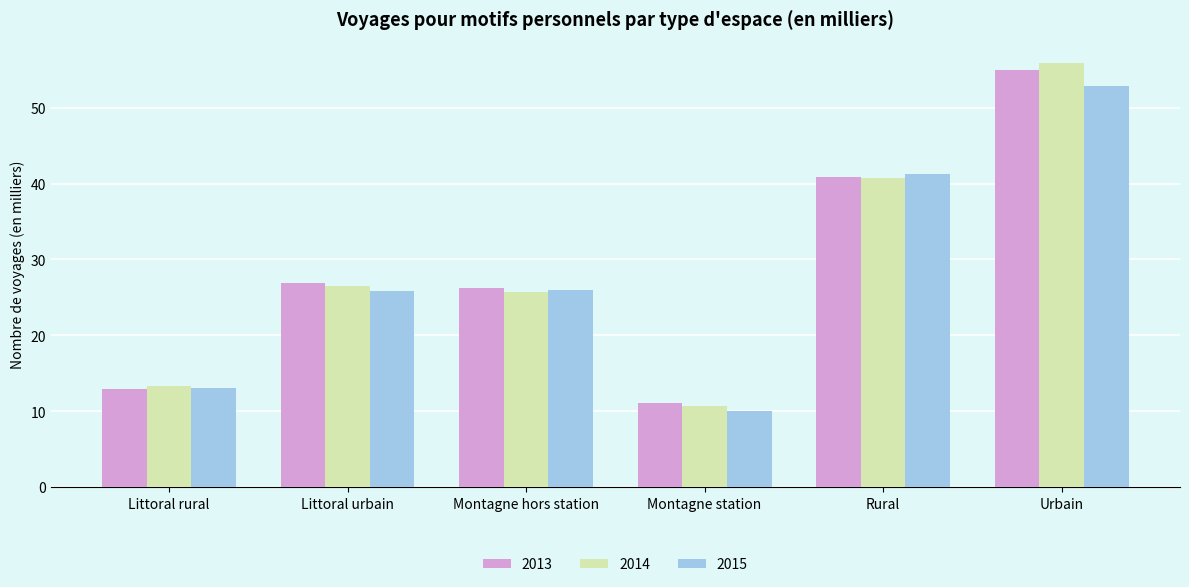

What is the label of the 6th bar from the right?

Littoral rural